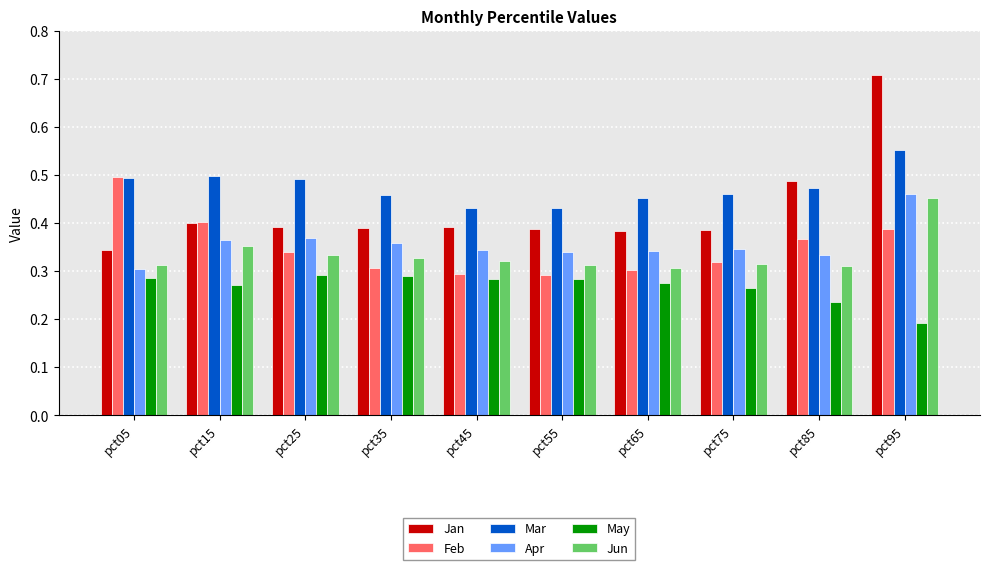

What is the sum of all Jun values?

3.3